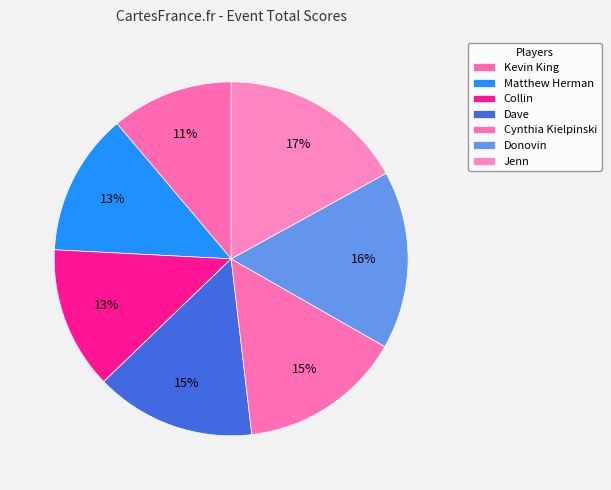

Is there any slice that represents more than half of the pie?

No